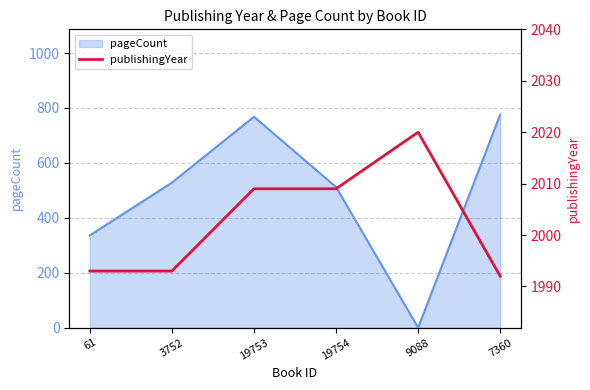

How many data points does each series have?

6